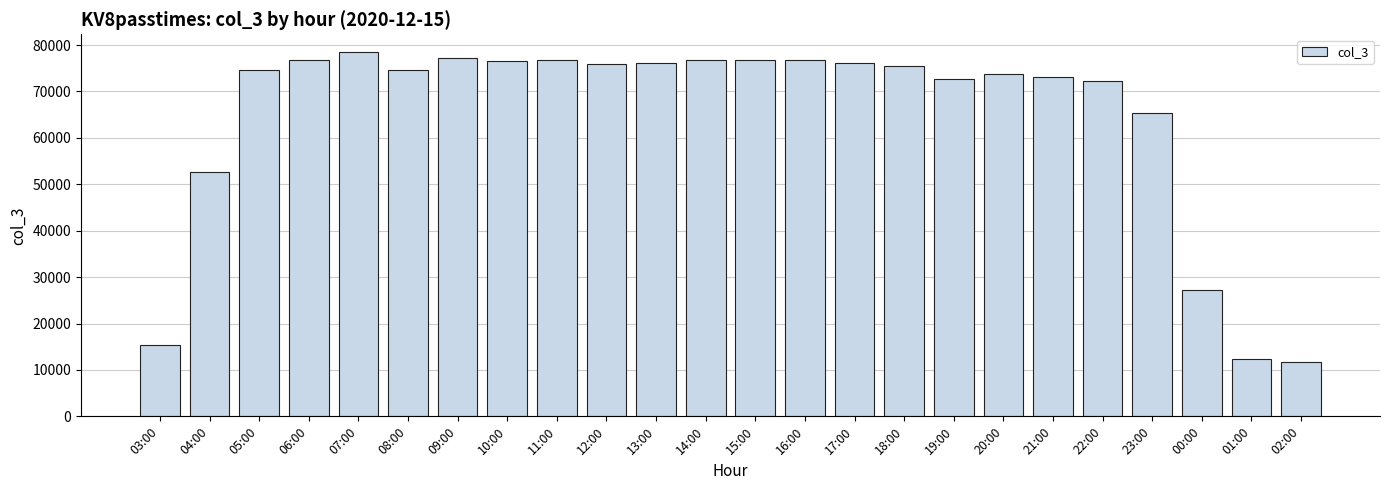

What is the smallest value displayed?

11652